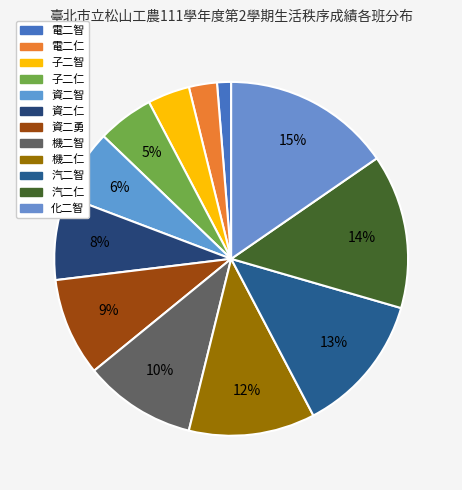

Rank the categories by value from highest to lowest.

化二智, 汽二仁, 汽二智, 機二仁, 機二智, 資二勇, 資二仁, 資二智, 子二仁, 子二智, 電二仁, 電二智